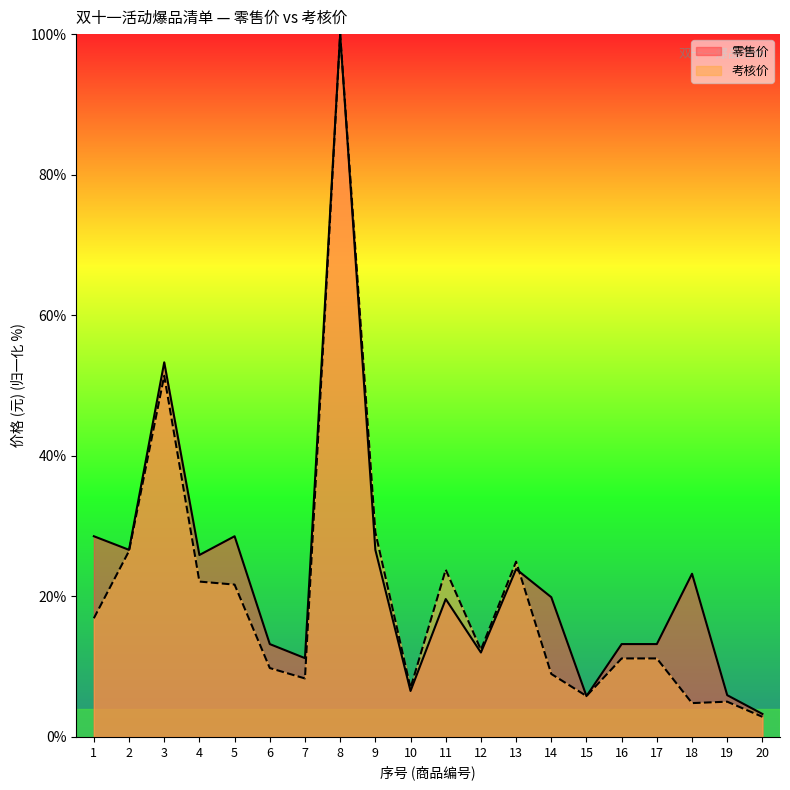

Does the chart display data point markers on the line(s)?

No